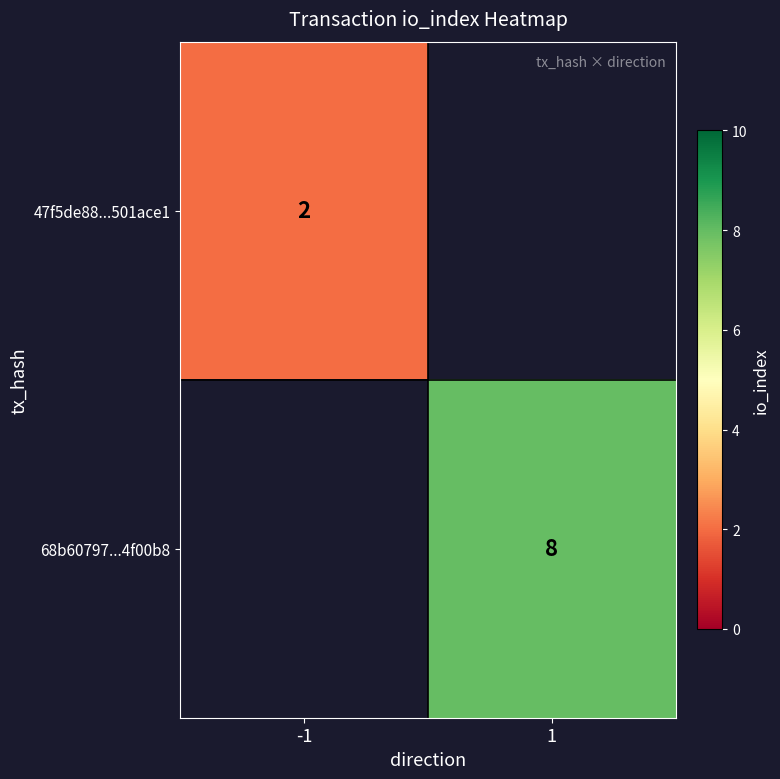

Is the value of 47f5de88...501ace1 at -1 greater than the value of 68b60797...4f00b8 at 1?

No